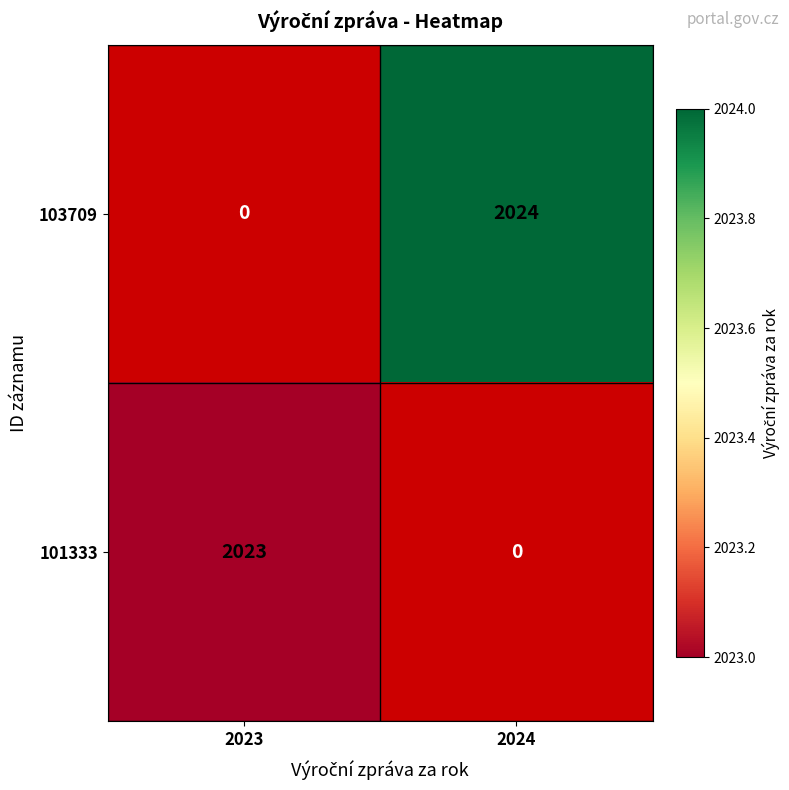

True or false: 103709 has a value of 2928 at 2024.

False